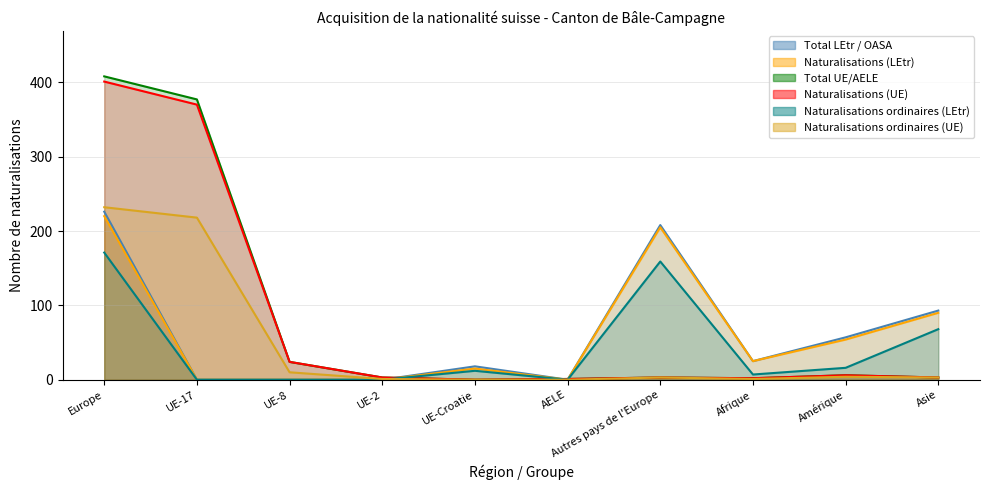

What is the average value of the Naturalisations ordinaires (UE) series?

47